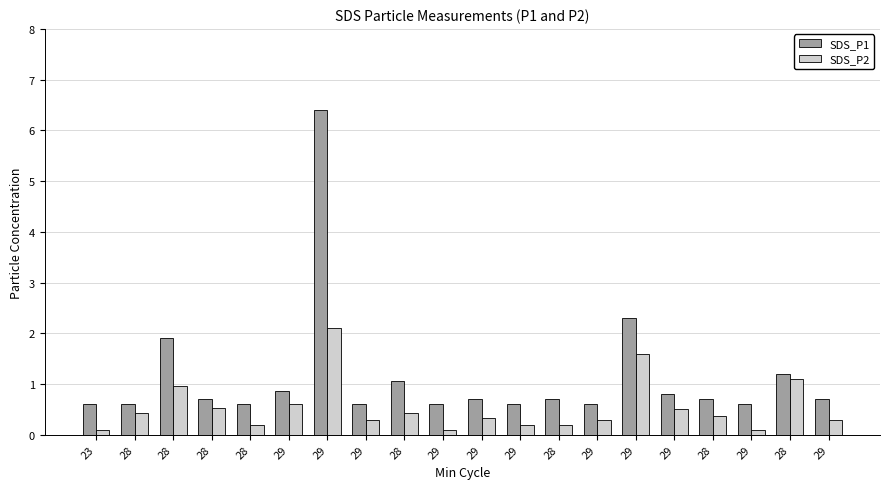

How many data points does each series have?

20